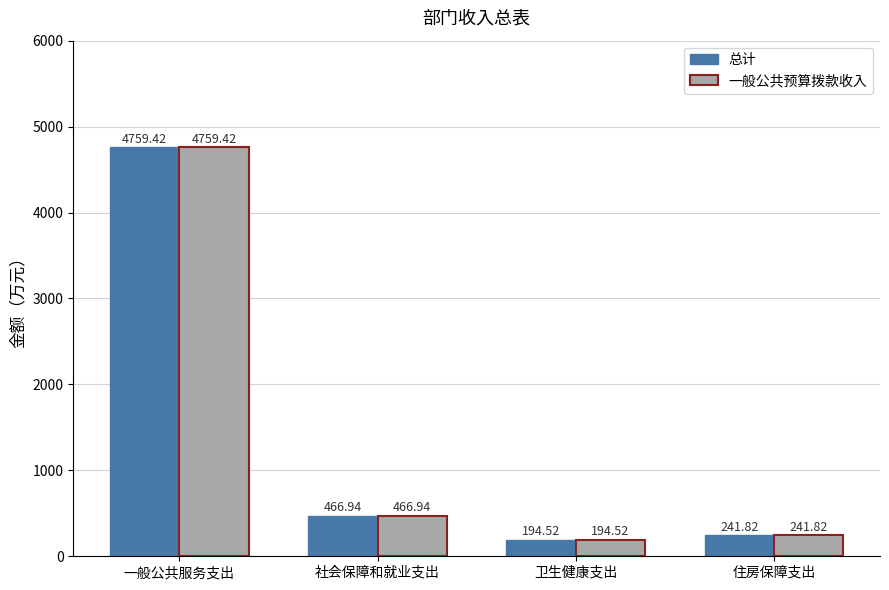

What are all the series names shown in the legend?

总计, 一般公共预算拨款收入